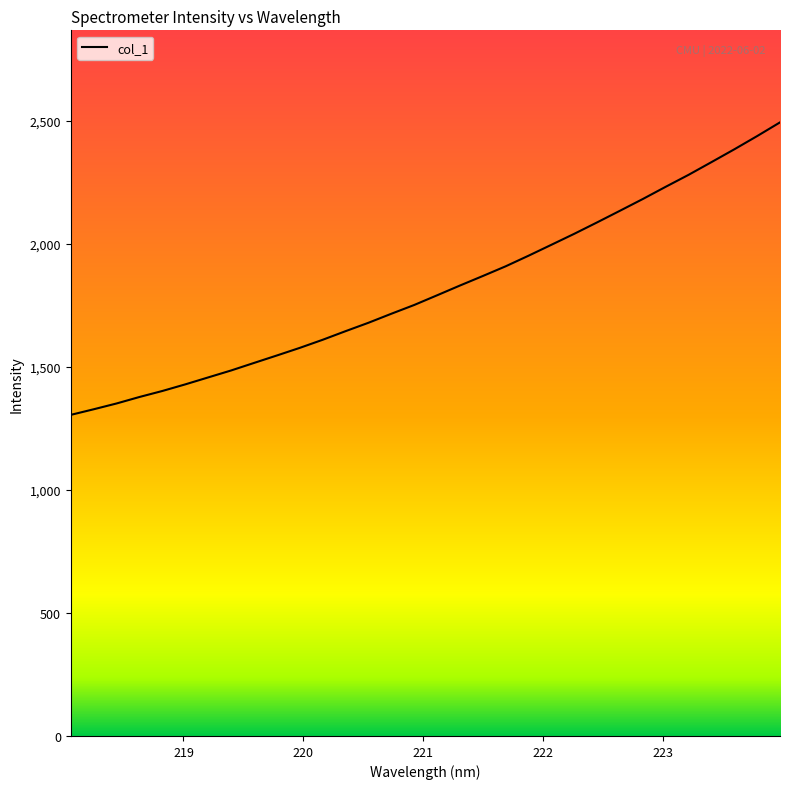

What is the minimum value shown in the chart?

1304.9